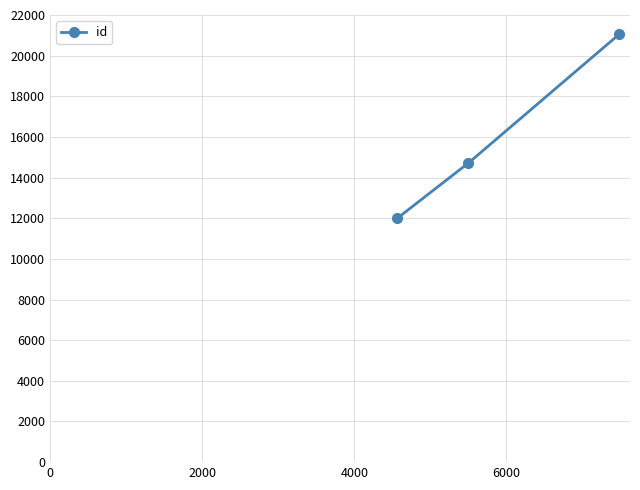

What is the maximum value shown in the chart?

21041